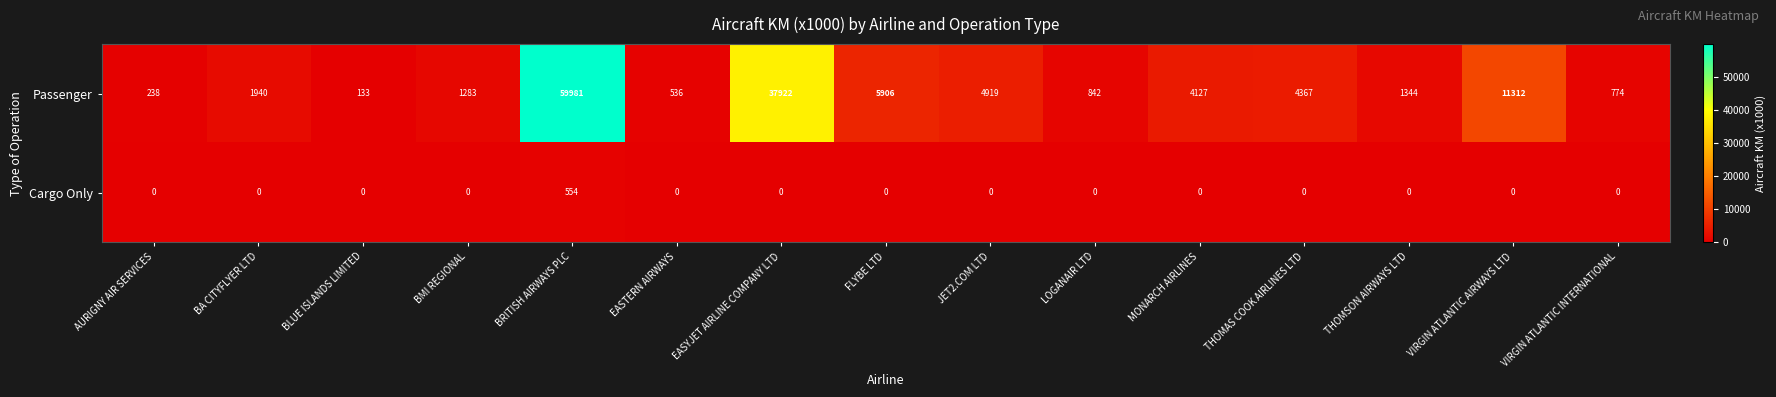

How many series are shown in this chart?

2